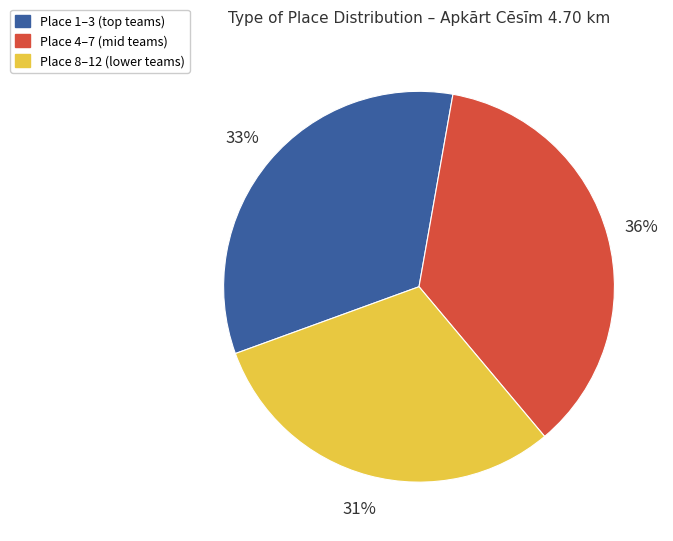

How many slices are in this pie chart?

3